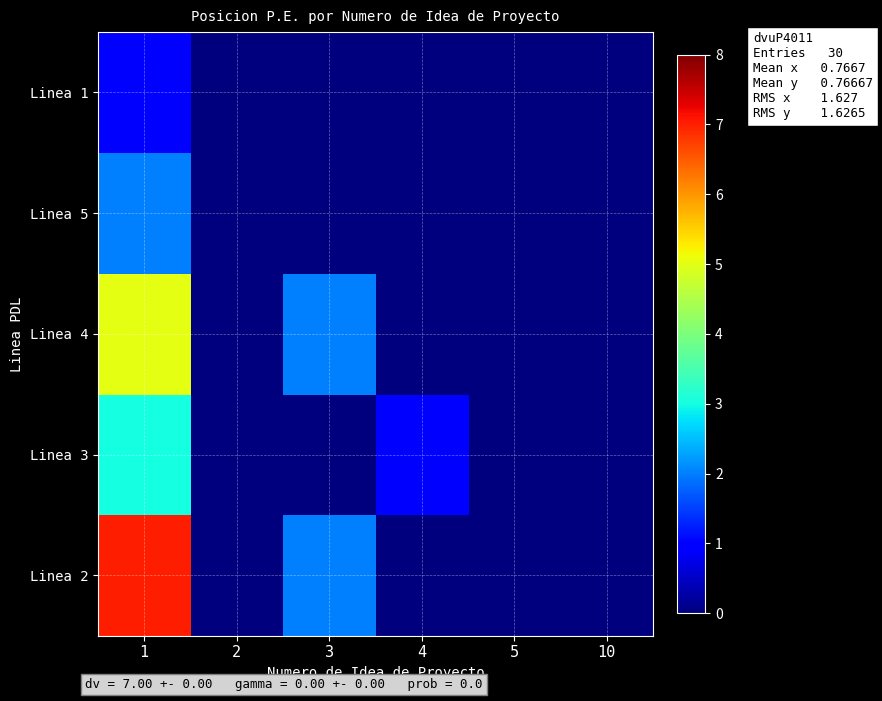

What is the difference between the highest and lowest values at 3?

2